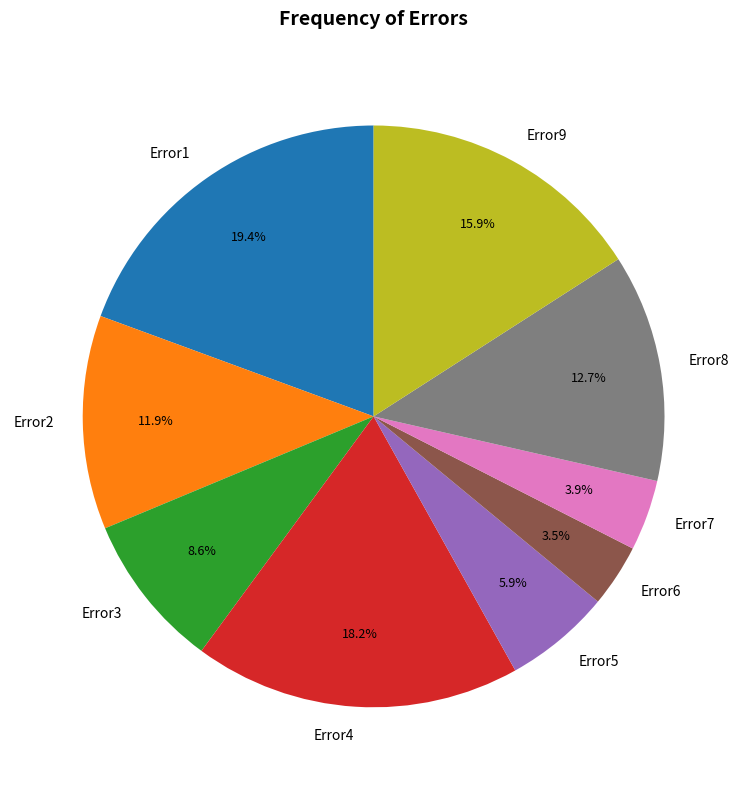

Which has a higher value, Error2 or Error6?

Error2